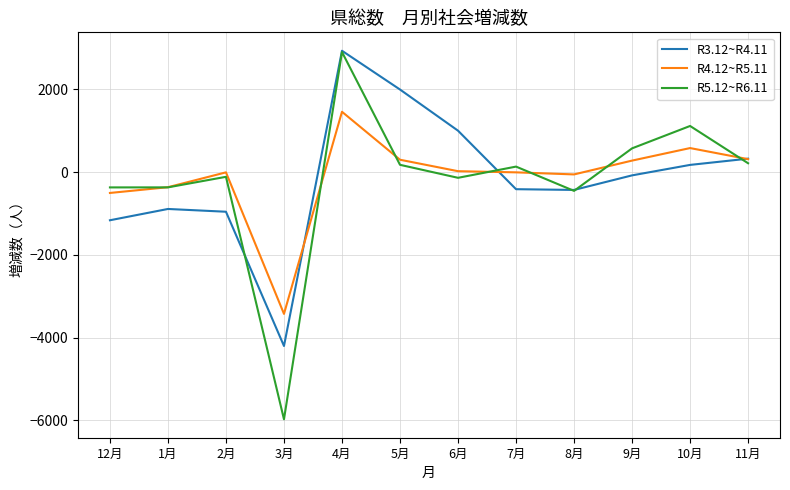

Which series has the widest spread of values?

R5.12~R6.11